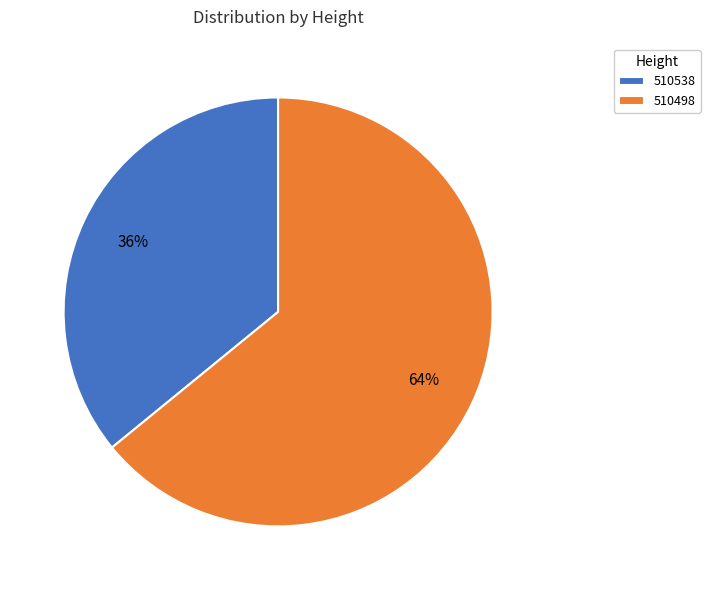

How many segments does this pie chart have?

2